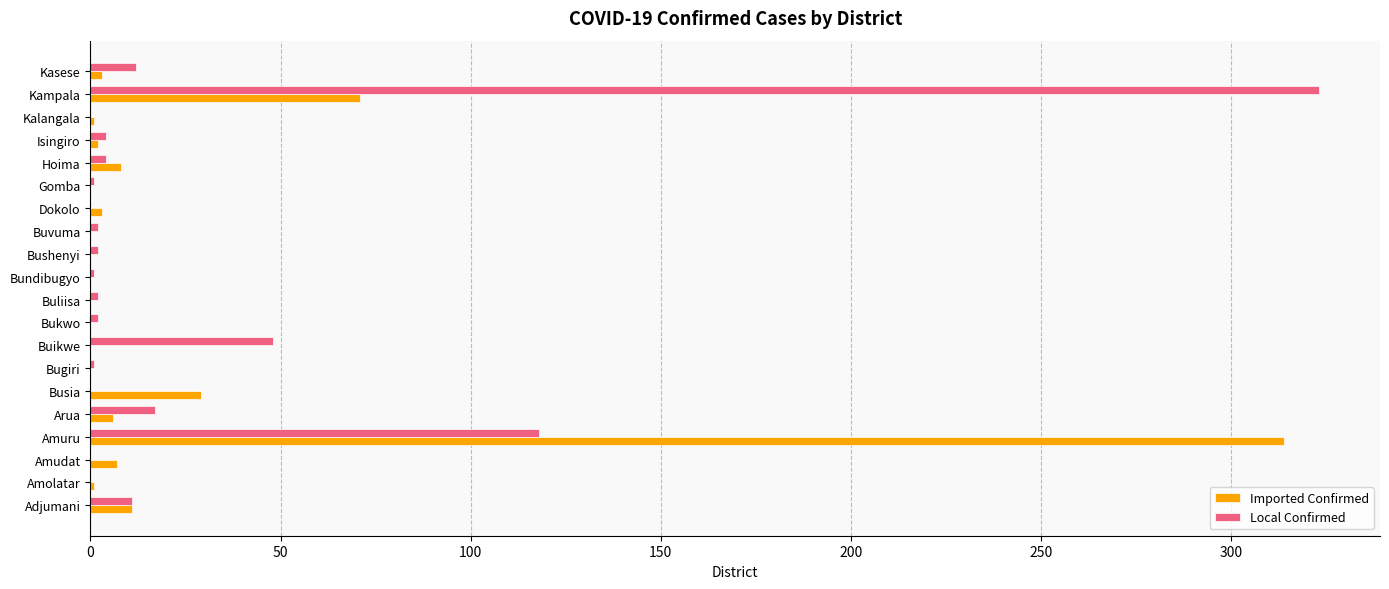

Which series changed the most between Buikwe and Bushenyi?

Local Confirmed